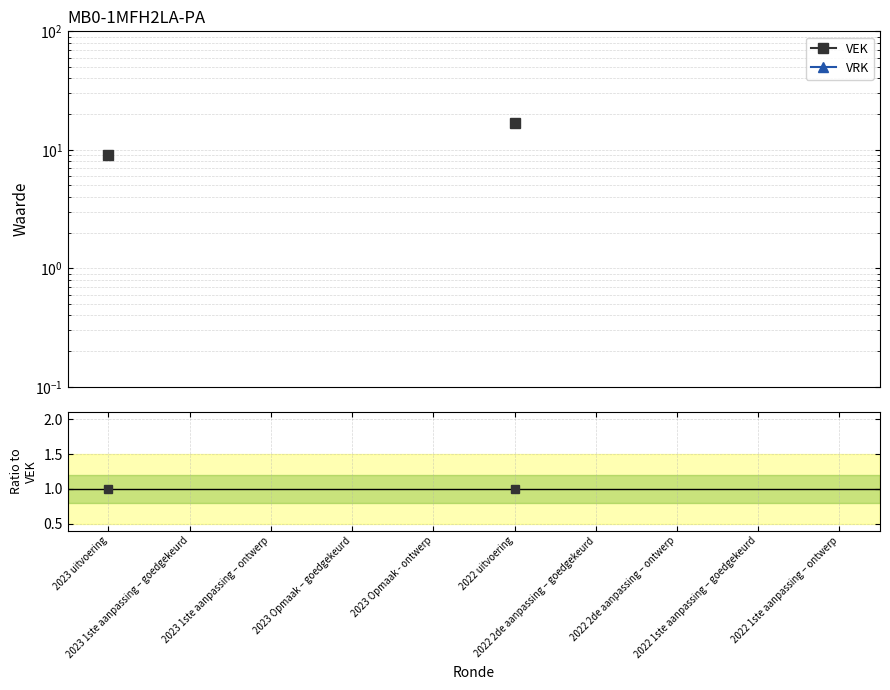

True or false: VEK has more than 2 interior local peaks.

False